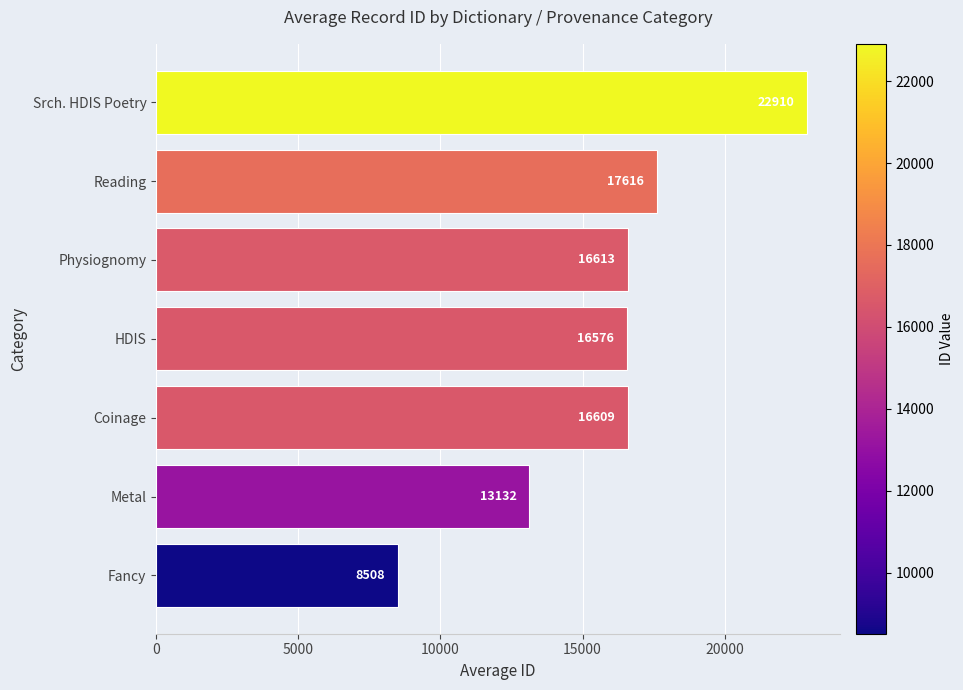

What is the greatest value displayed?

22910.0